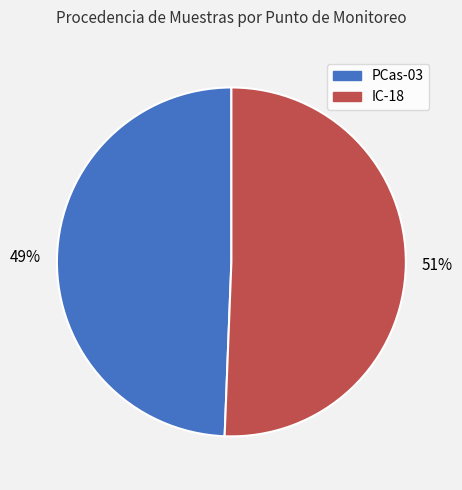

To the nearest percent, what percentage of the pie is IC-18?

51%